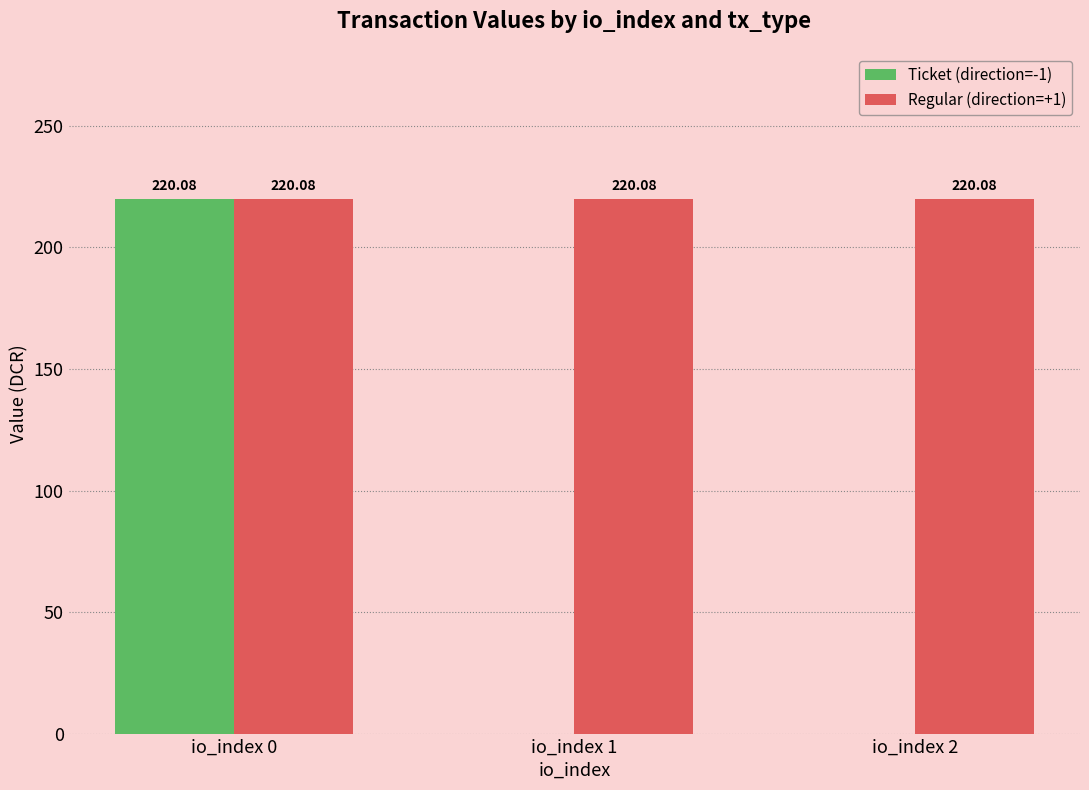

Is the value of Ticket (direction=-1) at io_index 1 greater than the value of Regular (direction=+1) at io_index 2?

No